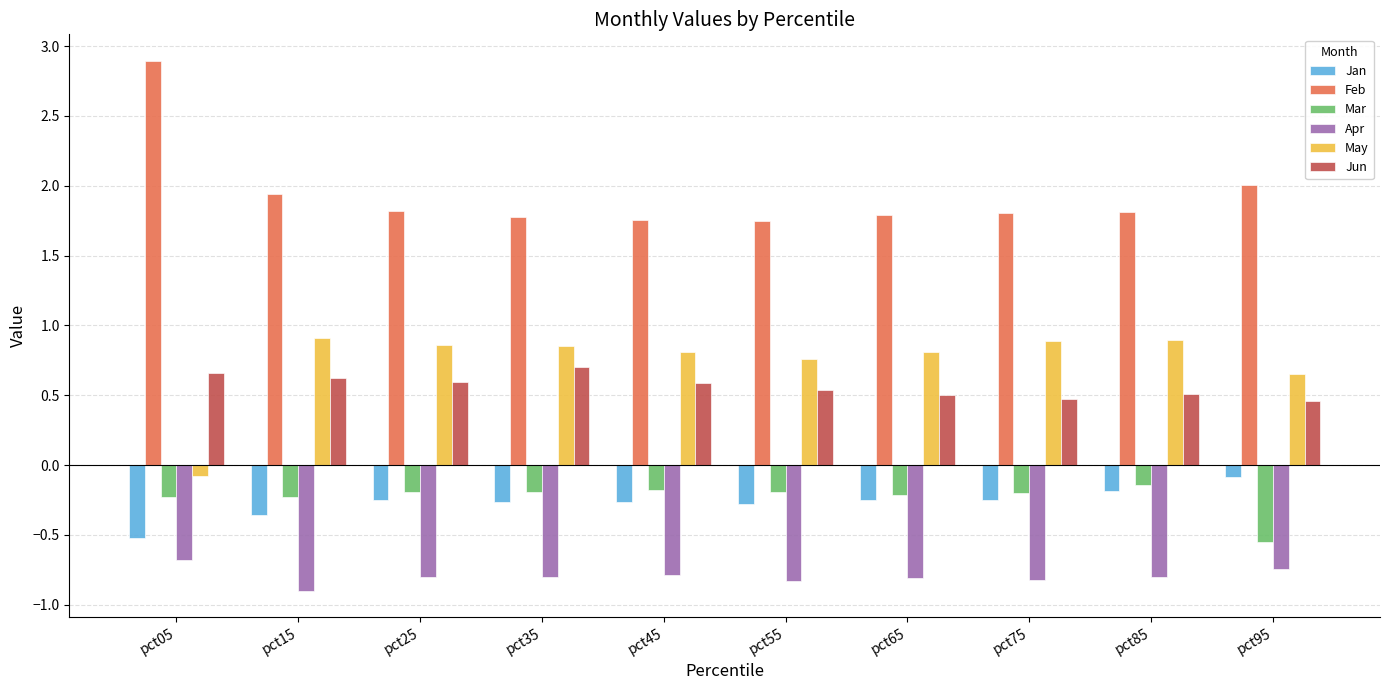

Is it true that Jan equals -0.2 at pct05?

False